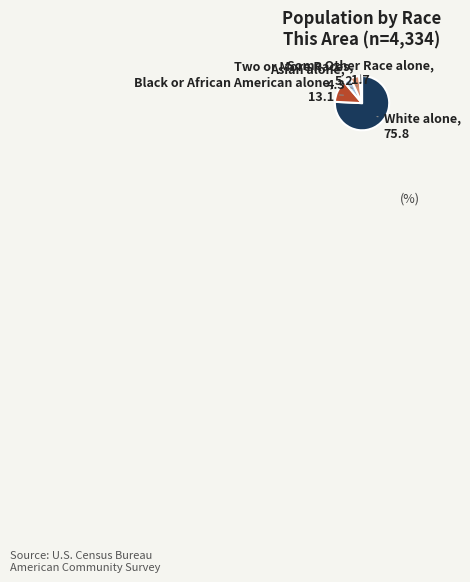

Is there a majority slice in this chart?

Yes